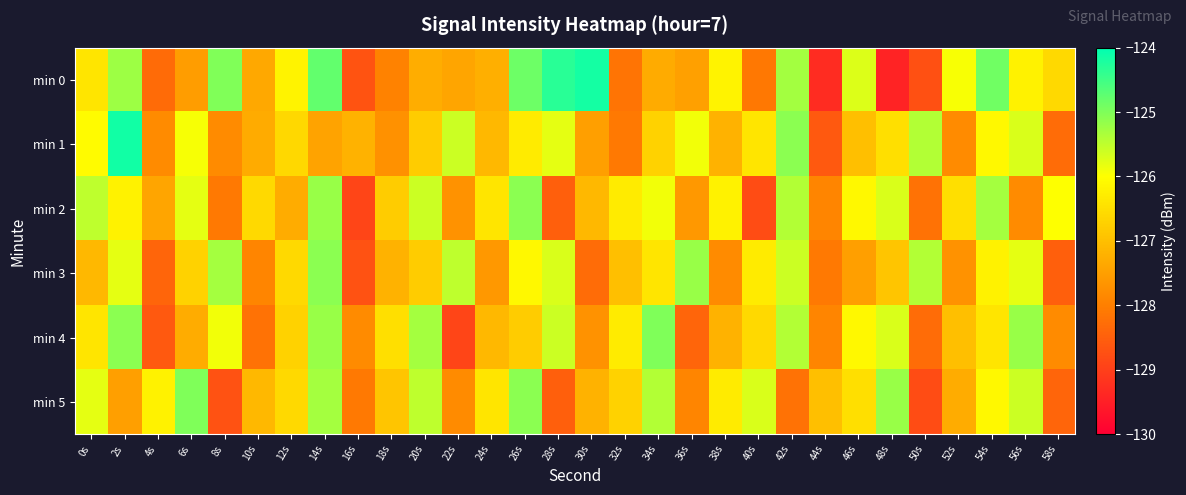

Which label corresponds to the largest value in the chart?

2s